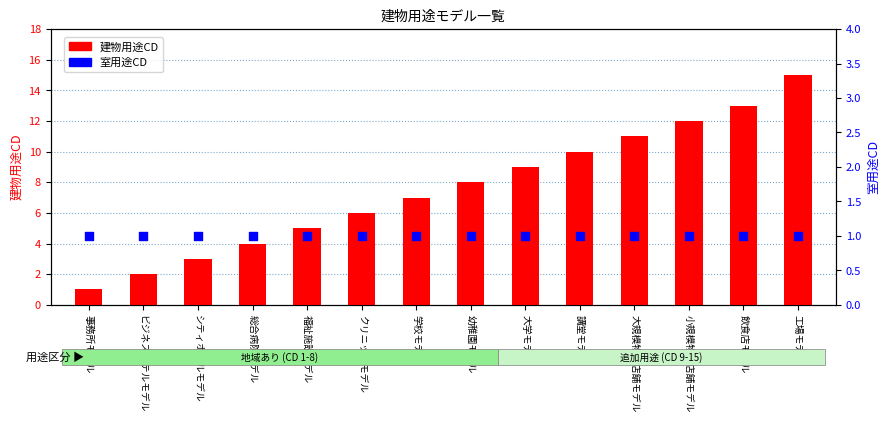

Which series has the largest Y range (max minus min)?

建物用途CD